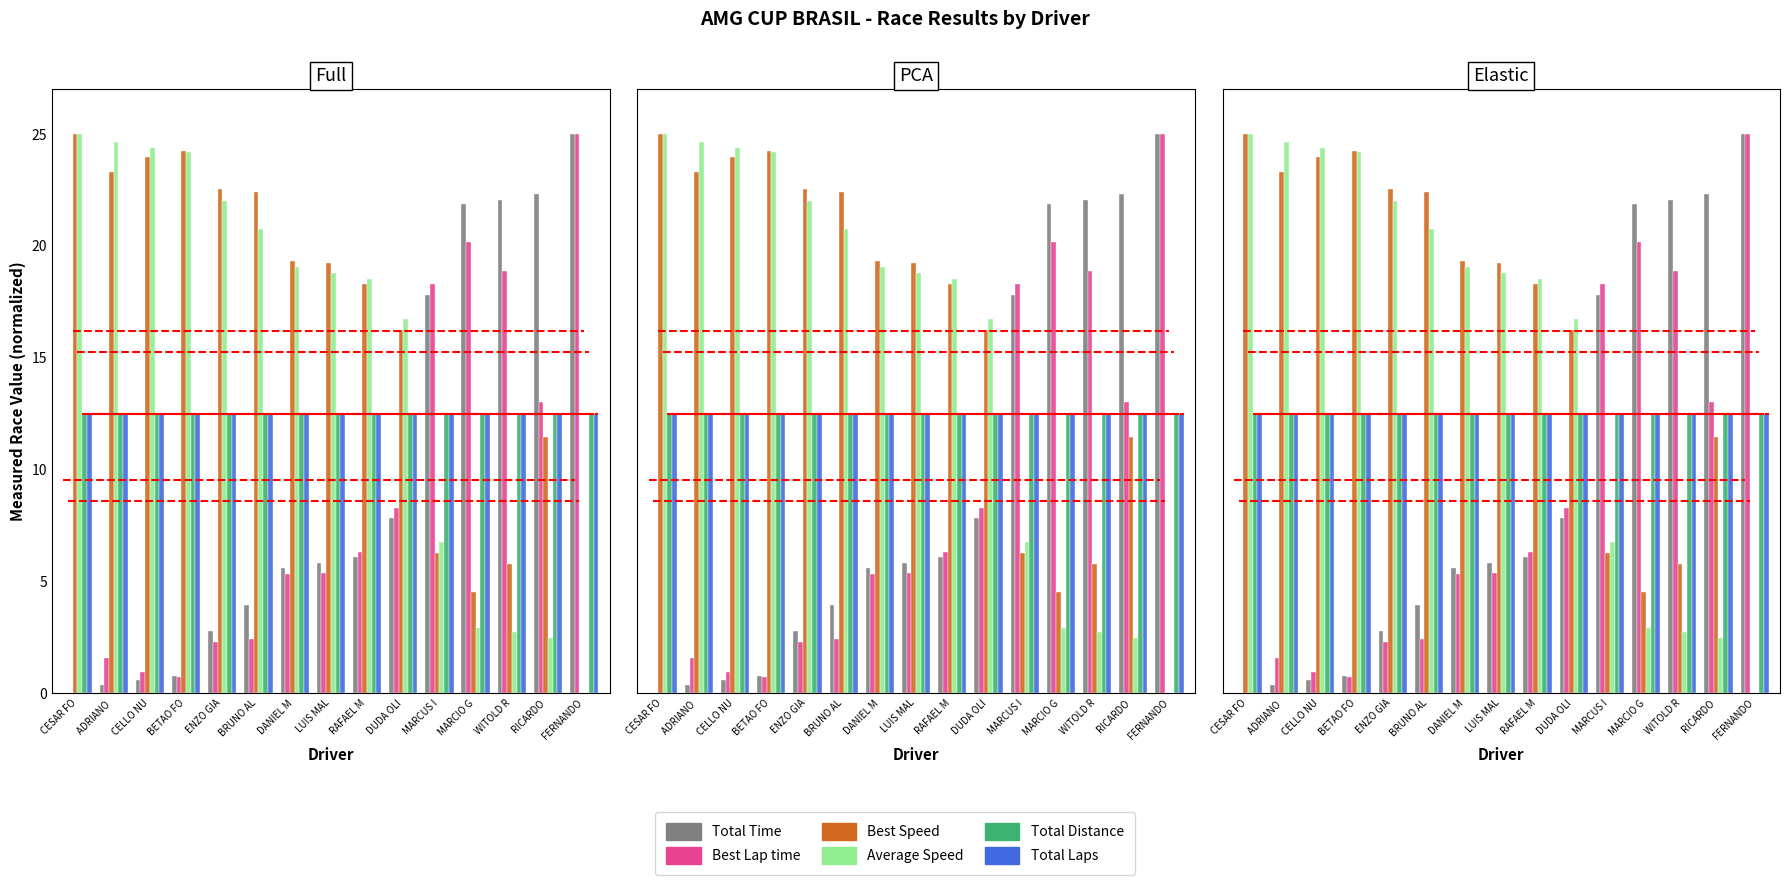

Is the value of Average Speed at BETAO FO greater than the value of Total Time at BRUNO AL?

Yes